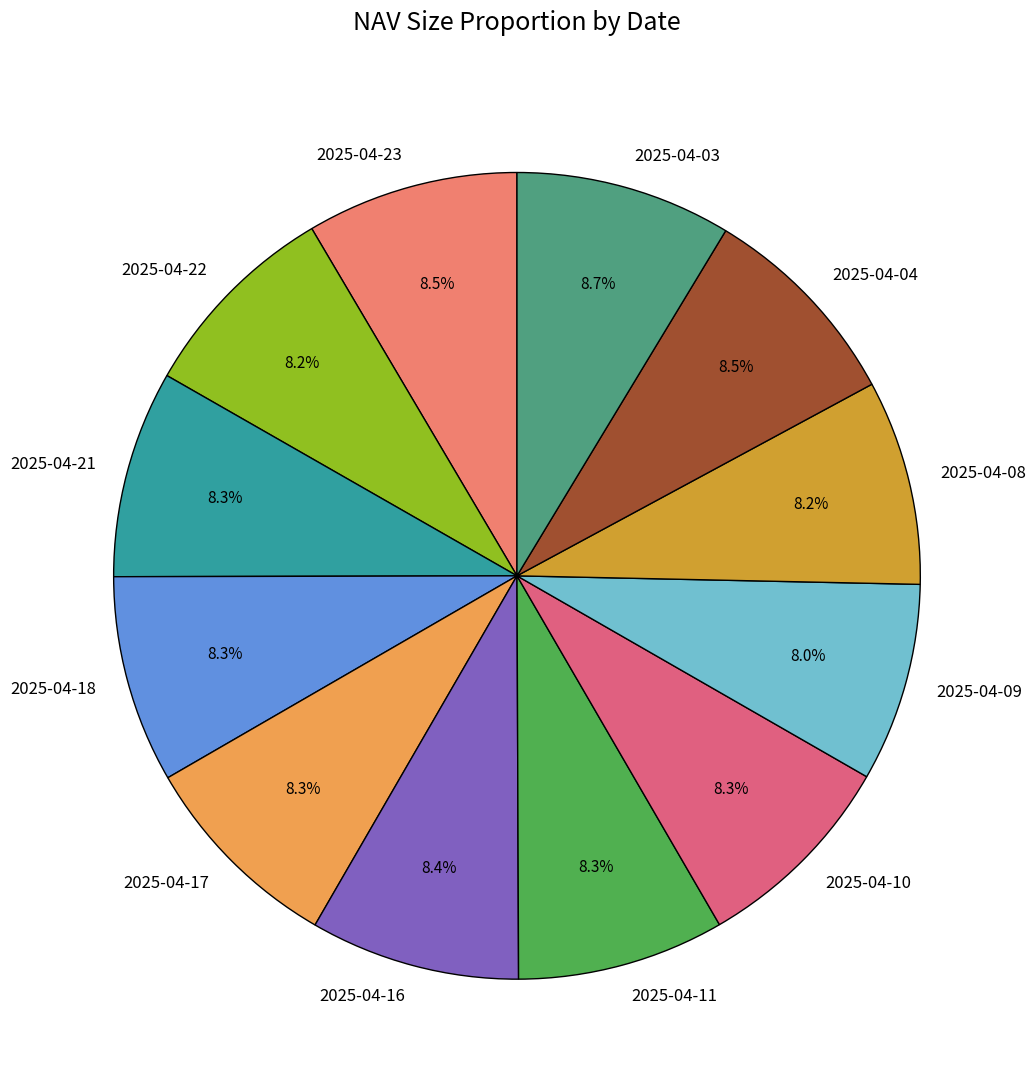

How many segments does this pie chart have?

12